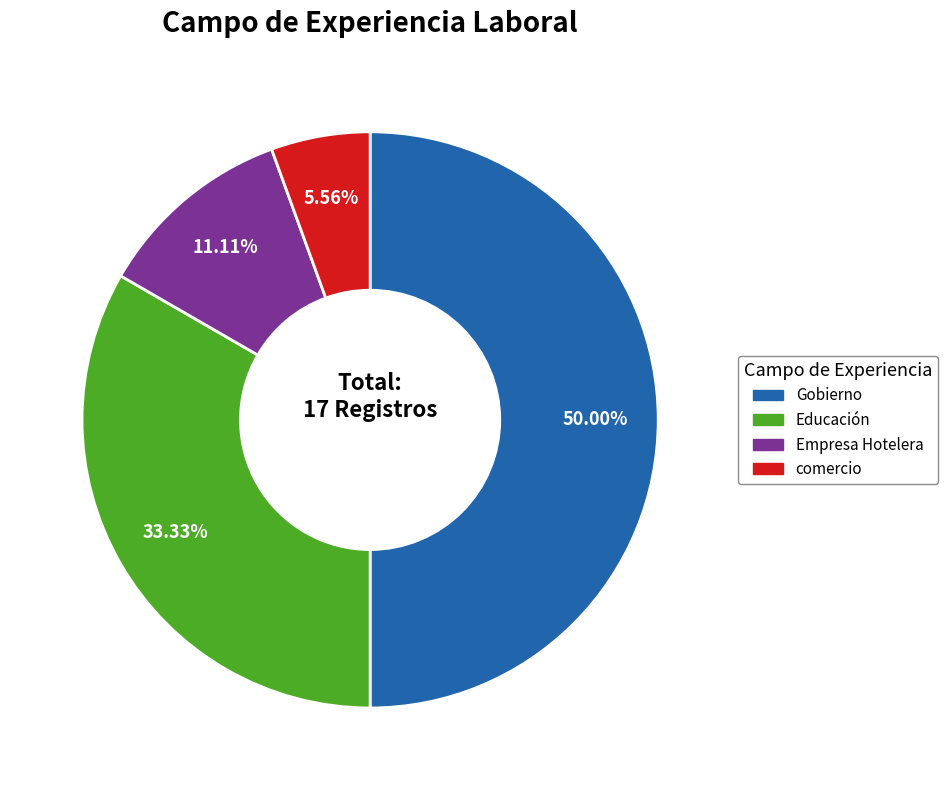

Rank the categories by value from highest to lowest.

Gobierno, Educación, Empresa Hotelera, comercio